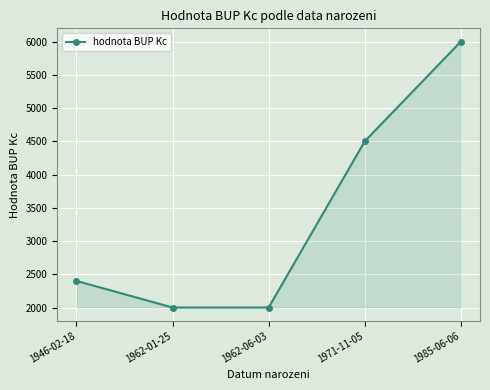

What is the difference between the maximum and minimum values?

4000